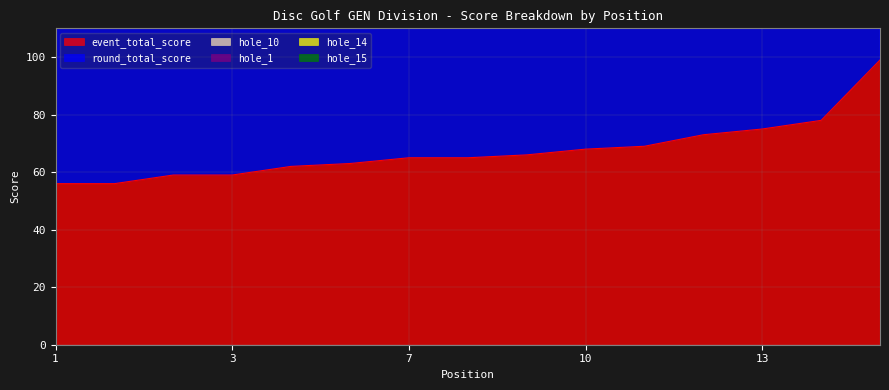

Reading left to right, extract all data points from this chart.

event_total_score: 1=56	1=56	3=59	3=59	5=62	6=63	7=65	7=65	9=66	10=68	11=69	12=73	13=75	14=78	15=99
round_total_score: 1=56	1=56	3=59	3=59	5=62	6=63	7=65	7=65	9=66	10=68	11=69	12=73	13=75	14=78	15=99
hole_10: 1=2	1=2	3=4	3=4	5=3	6=4	7=3	7=3	9=4	10=4	11=3	12=9	13=5	14=4	15=7
hole_1: 1=3	1=2	3=3	3=4	5=3	6=4	7=2	7=4	9=4	10=3	11=3	12=5	13=3	14=3	15=6
hole_14: 1=4	1=5	3=3	3=3	5=3	6=3	7=2	7=4	9=4	10=5	11=5	12=3	13=5	14=5	15=6
hole_15: 1=3	1=2	3=3	3=3	5=3	6=2	7=3	7=4	9=4	10=3	11=4	12=3	13=5	14=6	15=4